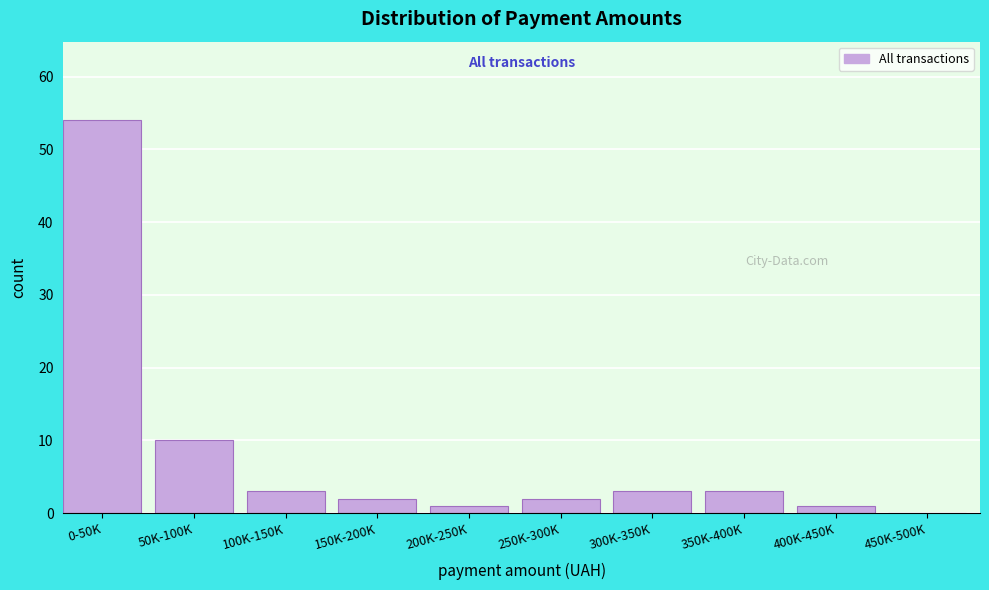

Reading left to right, what are all the values shown in this chart?

0-50K=54	50K-100K=10	100K-150K=3	150K-200K=2	200K-250K=1	250K-300K=2	300K-350K=3	350K-400K=3	400K-450K=1	450K-500K=0